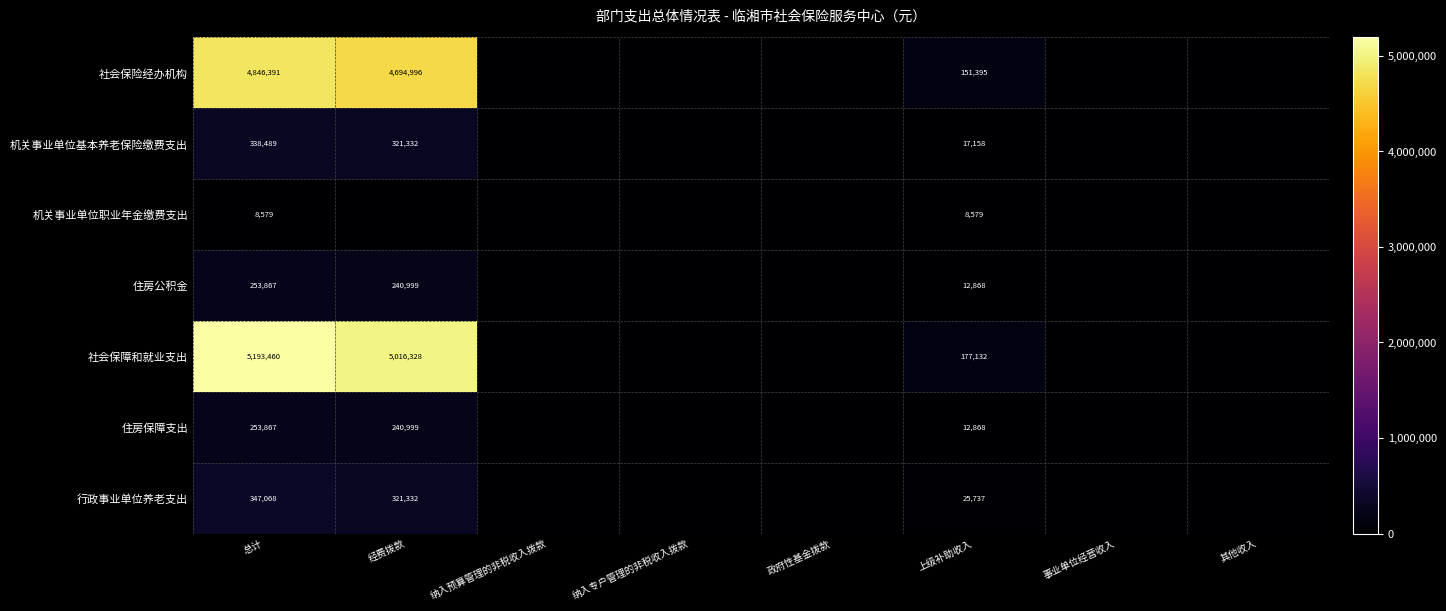

How many distinct data groups are displayed?

7